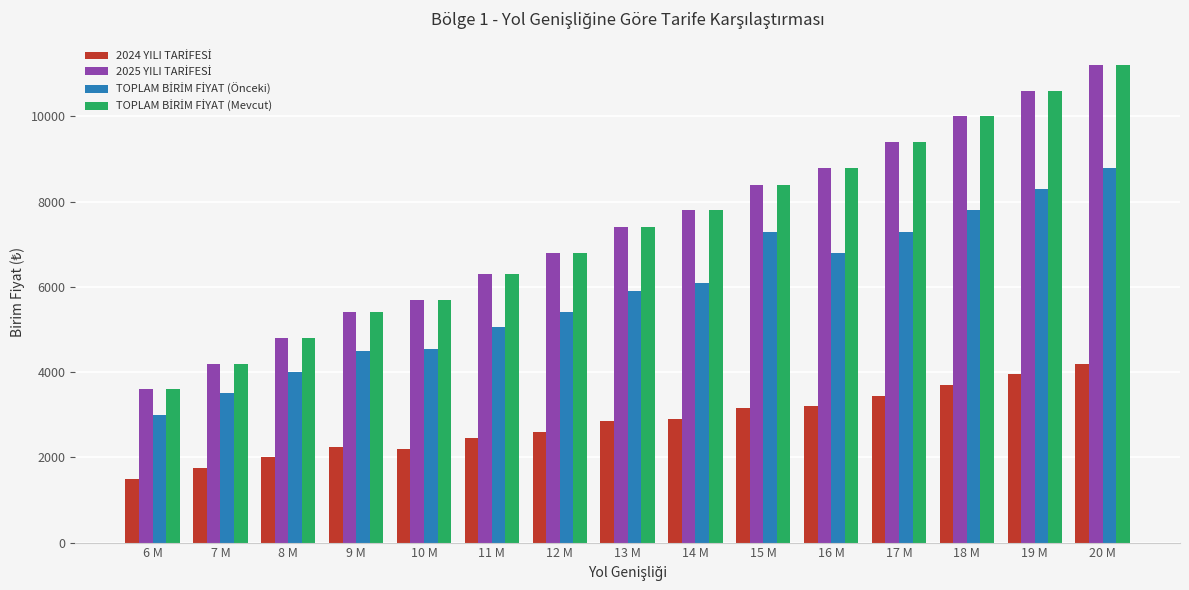

What is the total value across all series at 9 M?

17550